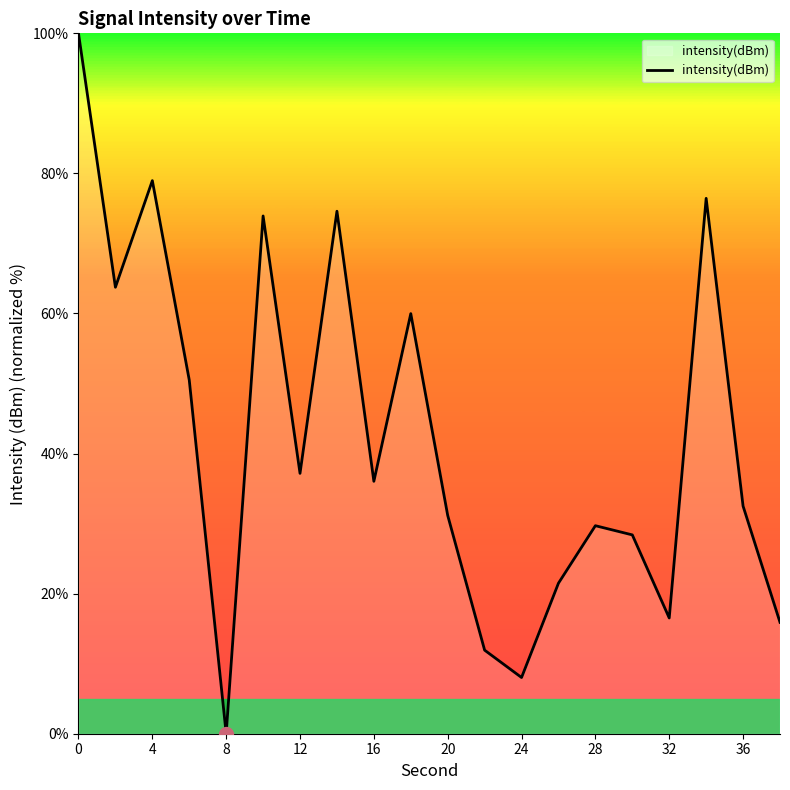

What is the greatest value displayed?

100.0